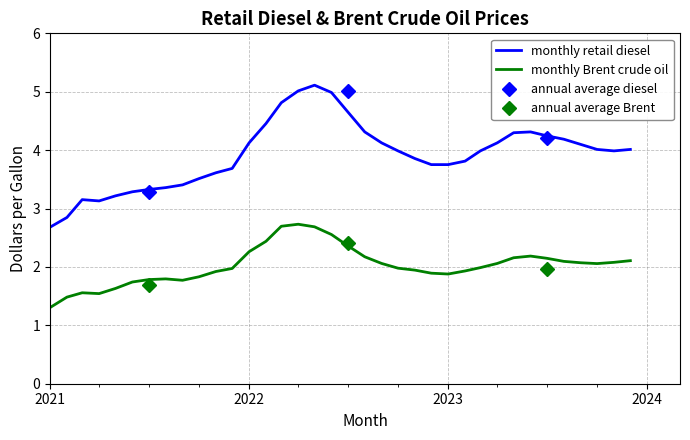

What is the highest value of the monthly Brent crude oil series?

2.7